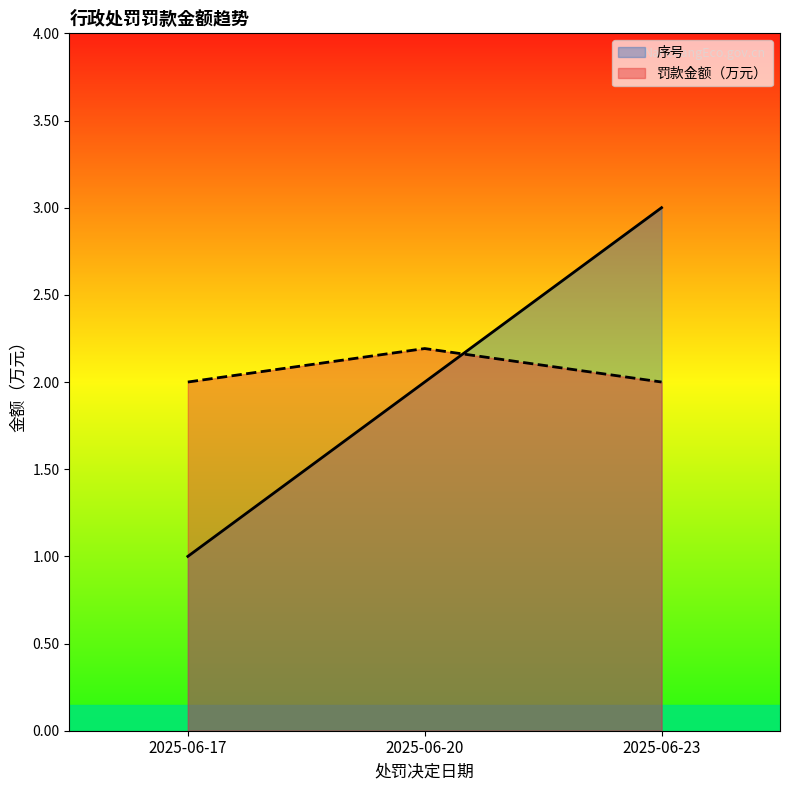

List the series in order of their peak value, lowest first.

罚款金额（万元）, 序号